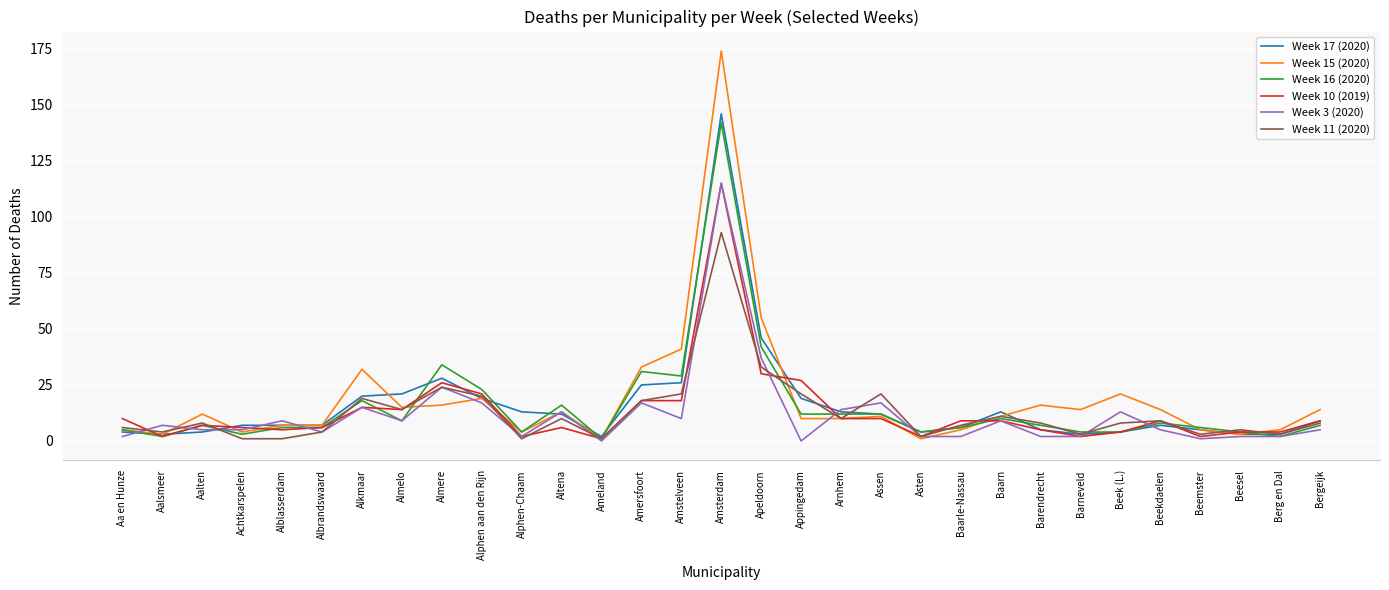

What is the difference between the maximum and minimum values in the Week 16 (2020) series?

141